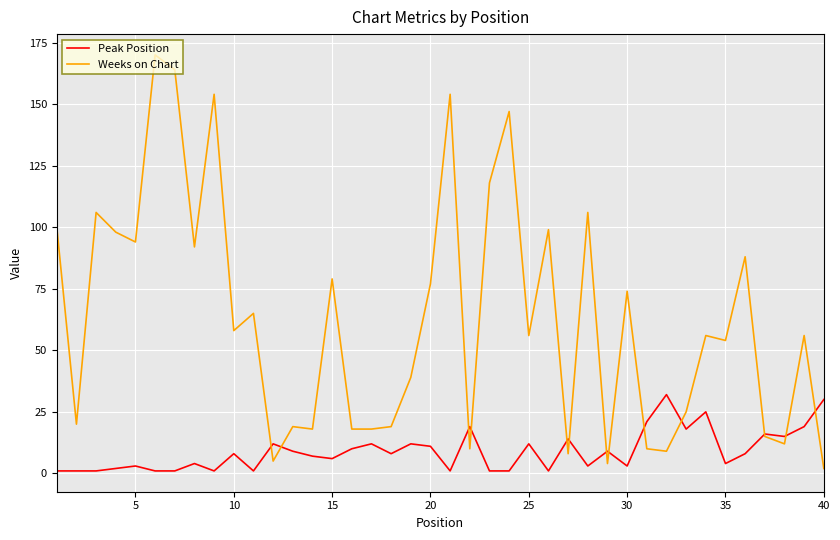

Reading left to right, transcribe all the data shown in this chart.

Peak Position: 1	1	1	2	3	1	1	4	1	8	1	12	9	7	6	10	12	8	12	11	1	19	1	1	12	1	14	3	9	3	21	32	18	25	4	8	16	15	19	30
Weeks on Chart: 100	20	106	98	94	170	164	92	154	58	65	5	19	18	79	18	18	19	39	77	154	10	118	147	56	99	8	106	4	74	10	9	25	56	54	88	15	12	56	2